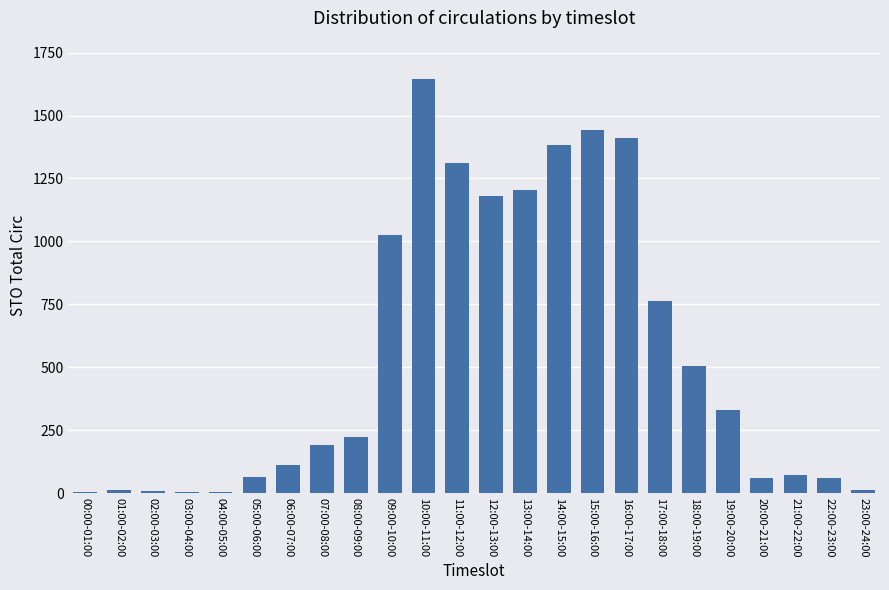

How many data points does each series have?

24